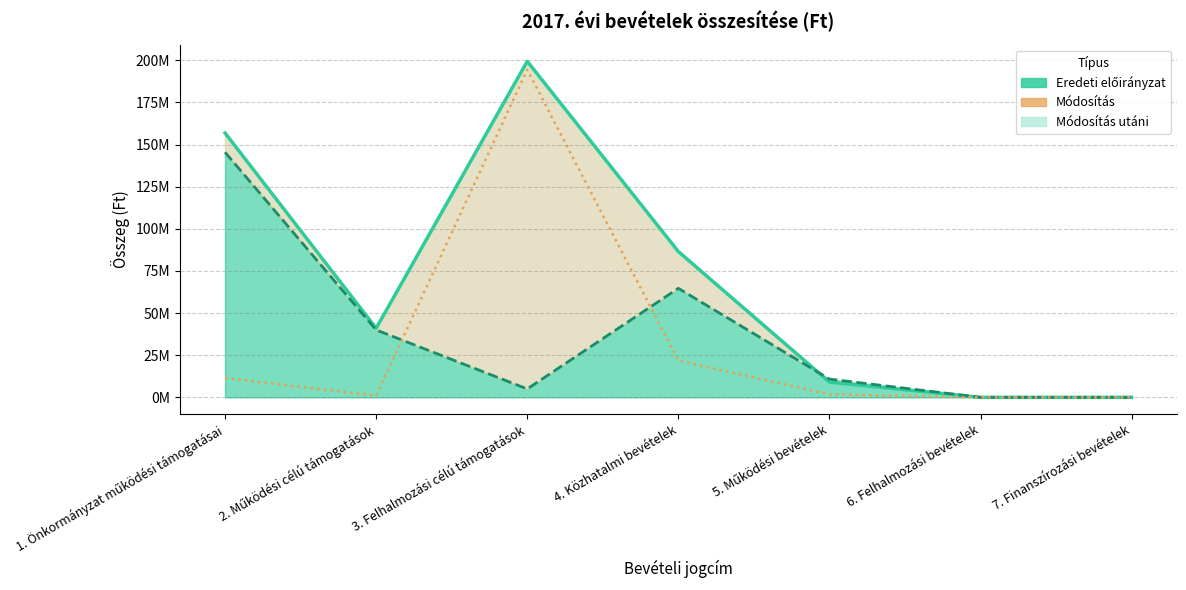

What are all the series names shown in the legend?

Módosítás utáni, Eredeti előirányzat, Módosítás (|±|)